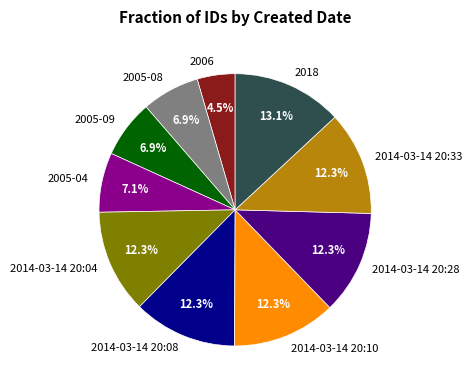

To the nearest percent, what is the average slice percentage?

10%